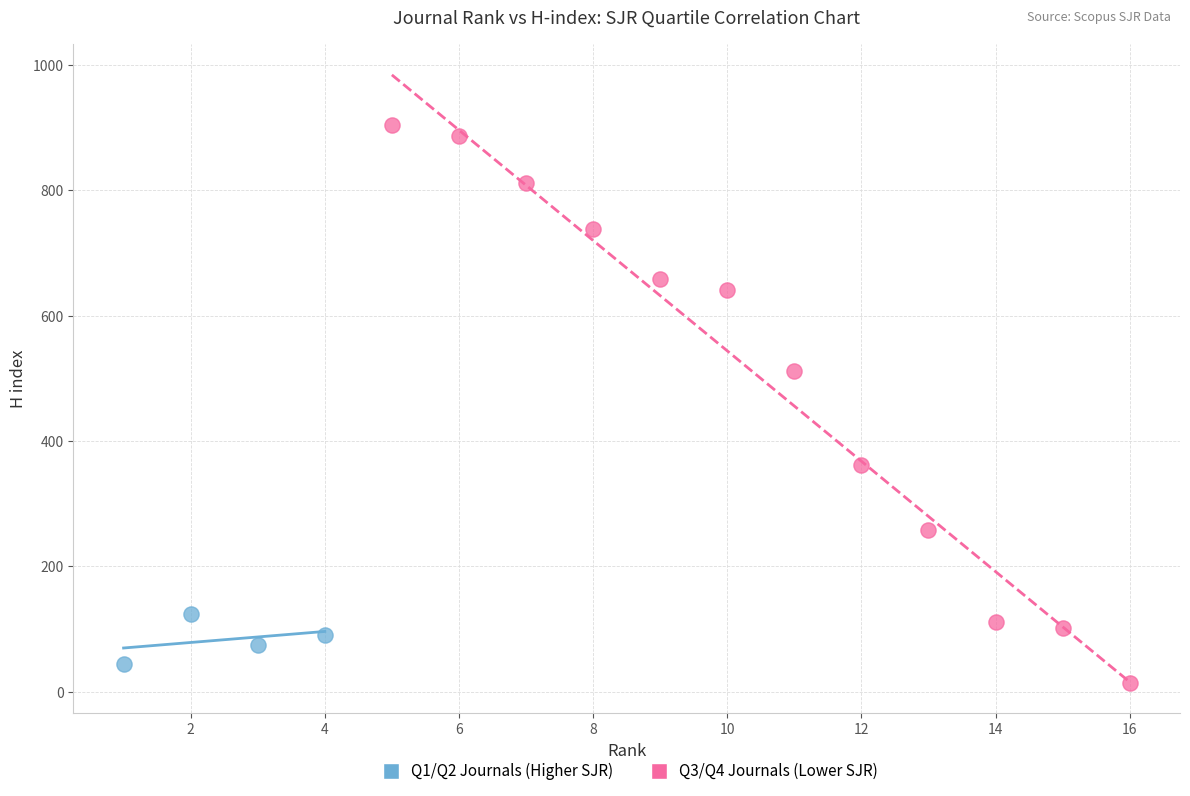

What are all the series names shown in the legend?

Q1/Q2 Journals (Higher SJR), Q3/Q4 Journals (Lower SJR)